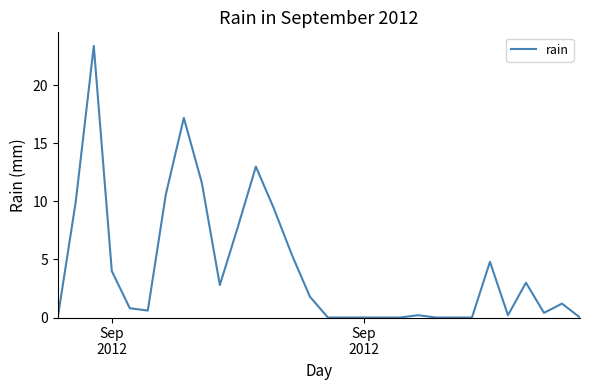

What is the maximum value shown in the chart?

23.4